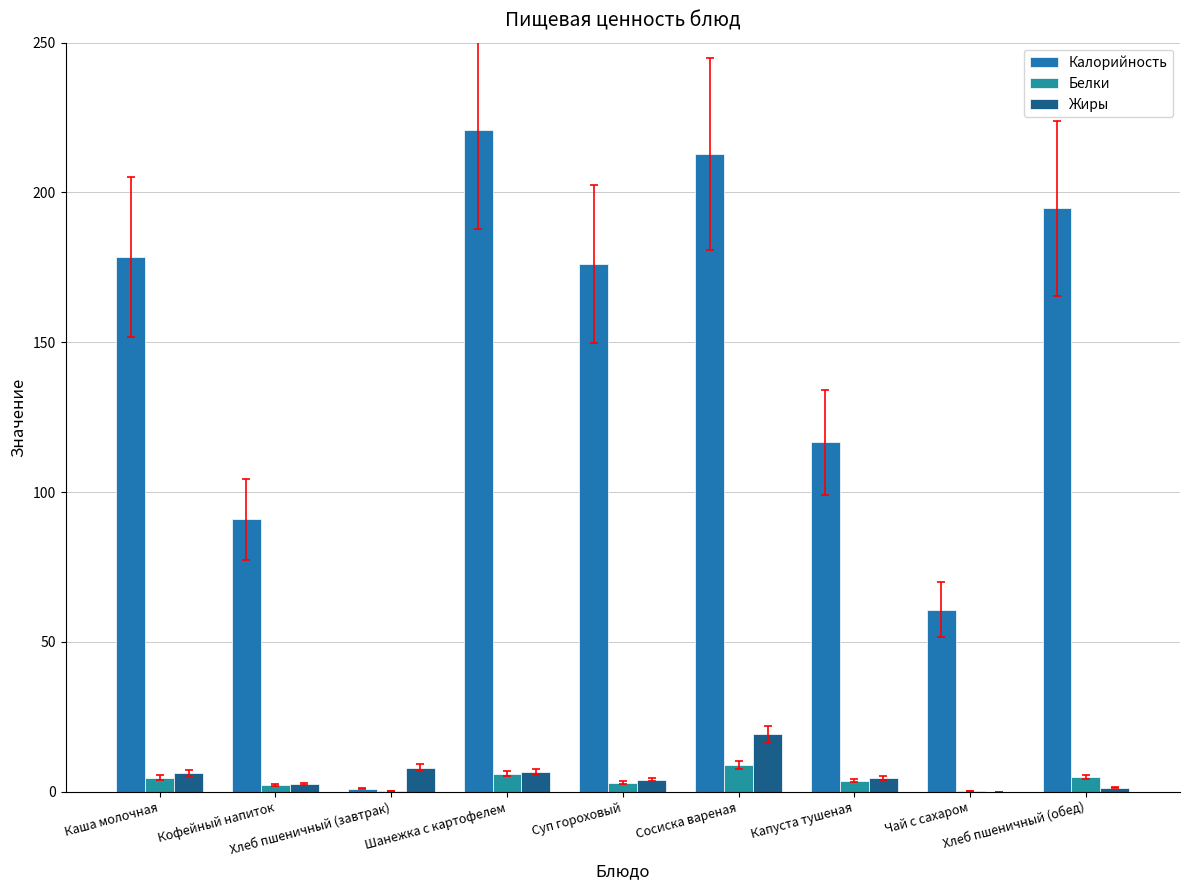

Rank the series by their maximum value, from lowest to highest.

Белки, Жиры, Калорийность